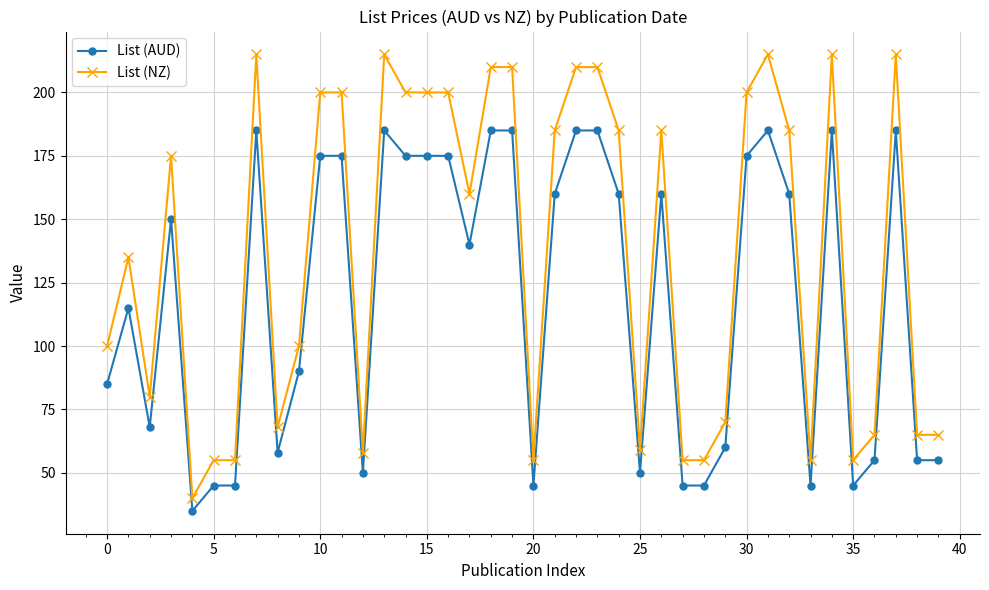

Which series has the largest total across all categories?

List (NZ)